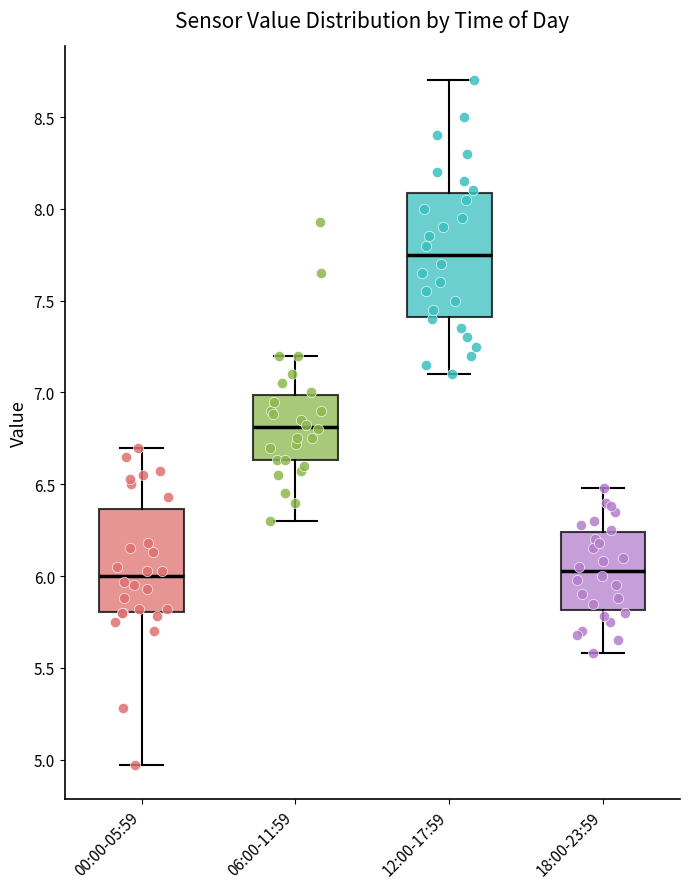

Reading left to right, read every box against the y-axis: the position of its median line, the range the box covers, and the ends of its whiskers. The values are not printed on the chart, so give them approximately, as read against the axis.

00:00-05:59: median 6.00, box 5.80 to 6.35, whiskers 4.95 to 6.70
06:00-11:59: median 6.80, box 6.65 to 7.00, whiskers 6.30 to 7.20
12:00-17:59: median 7.75, box 7.40 to 8.10, whiskers 7.10 to 8.70
18:00-23:59: median 6.05, box 5.80 to 6.25, whiskers 5.60 to 6.50